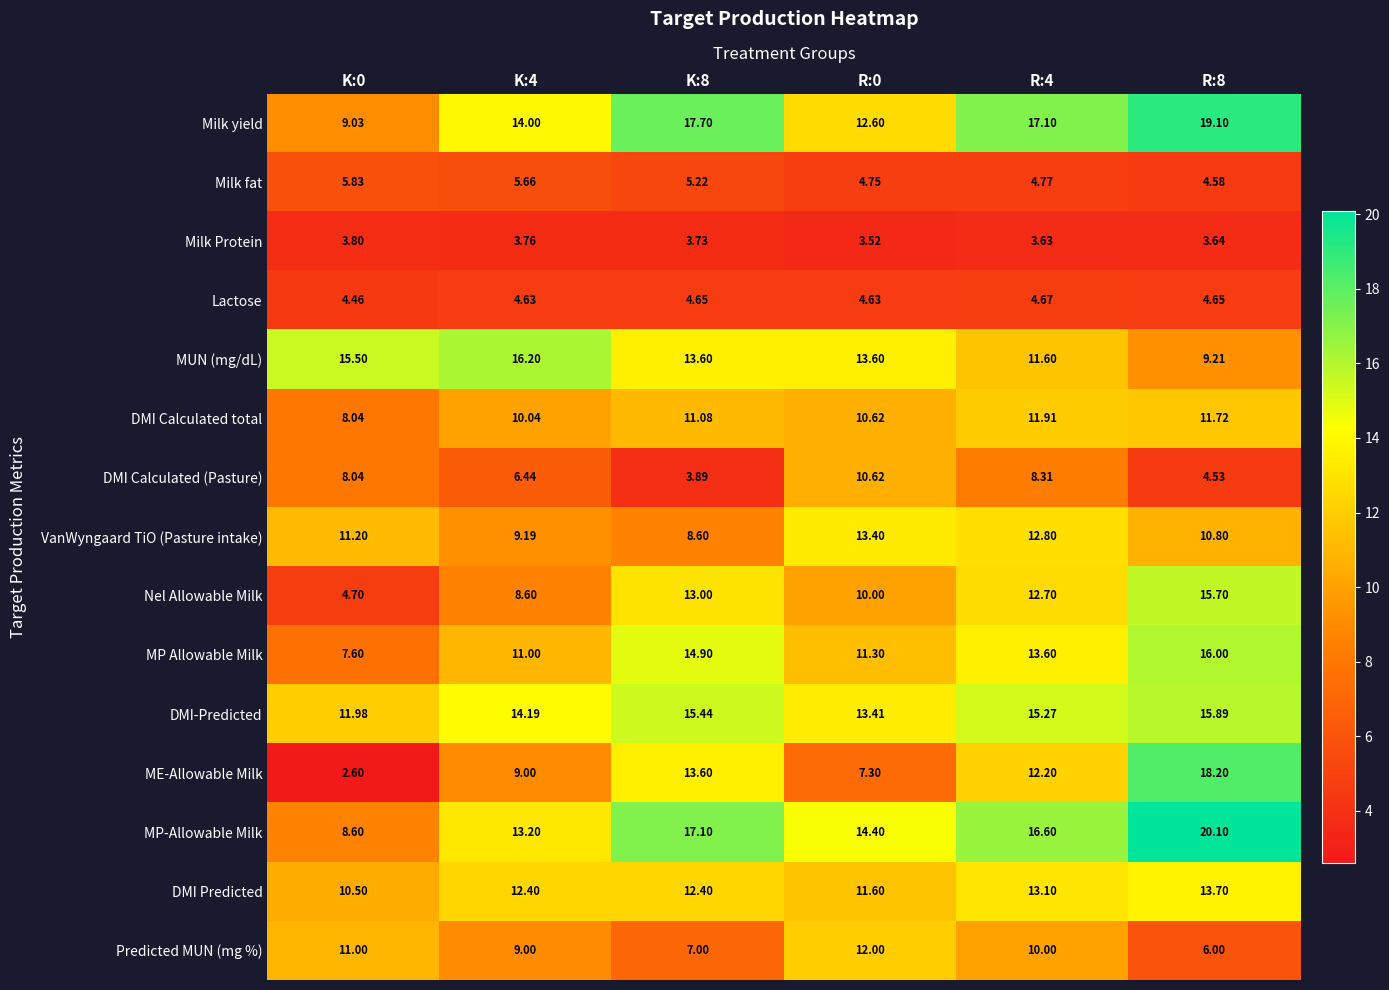

What is the total value across all series at K:8?

161.9